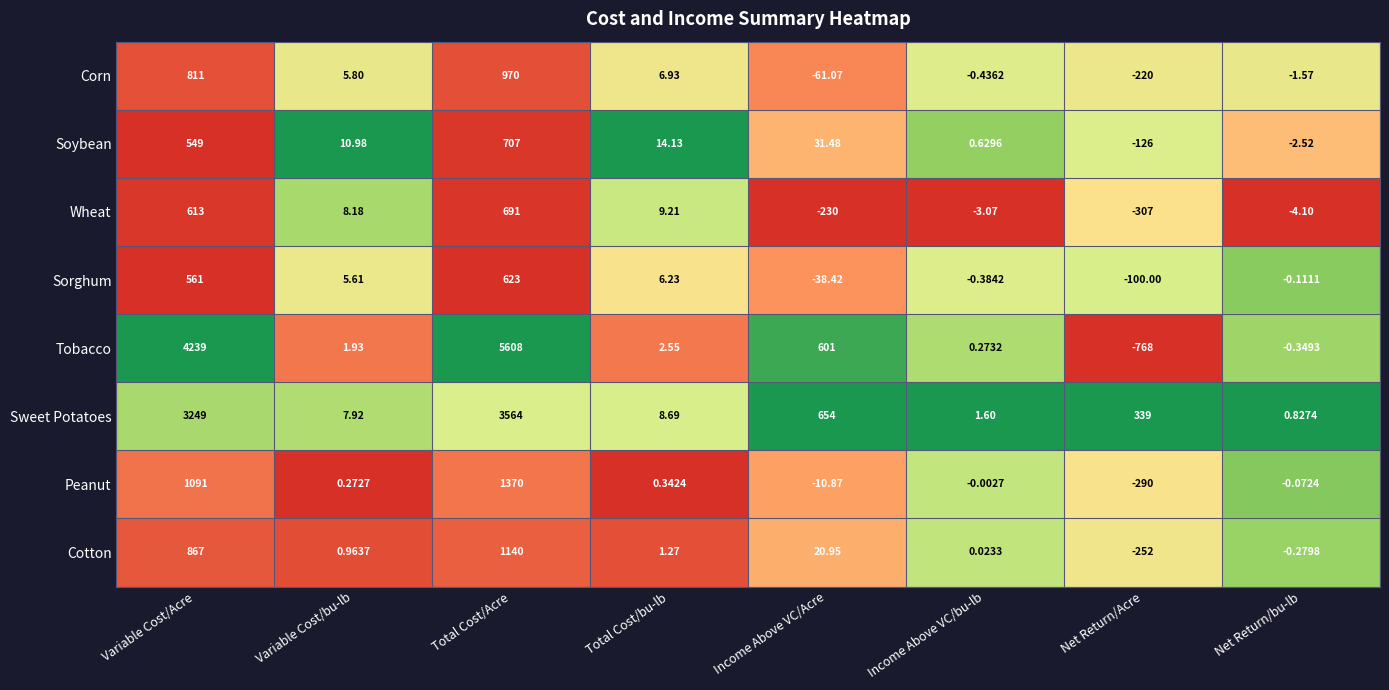

Which series changed the most between Total Cost/bu-lb and Net Return/Acre?

Tobacco